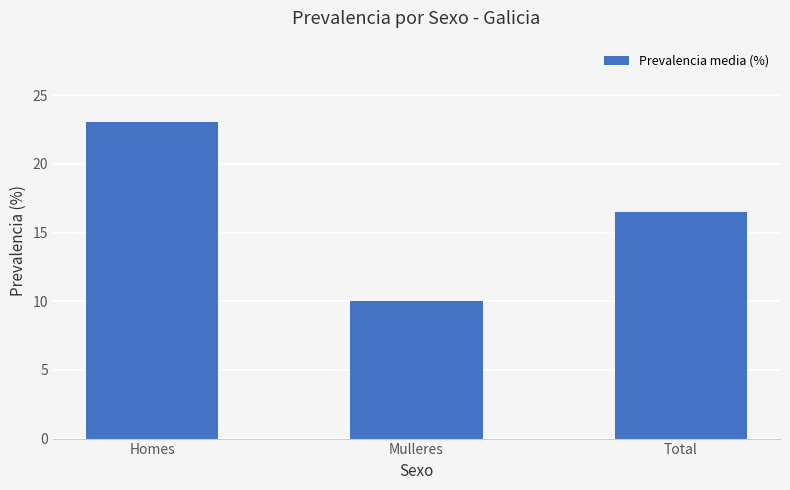

List the labels in order of value, smallest first.

Mulleres, Total, Homes